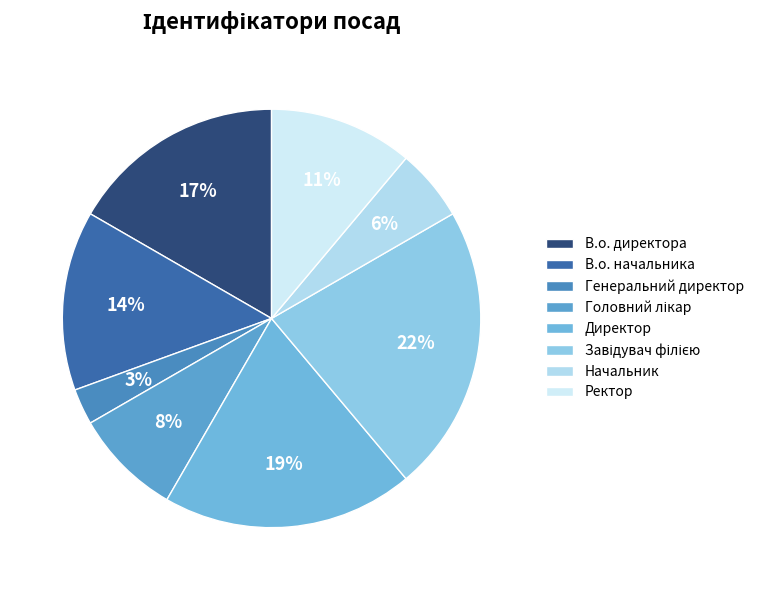

Count the number of slices in the pie.

8